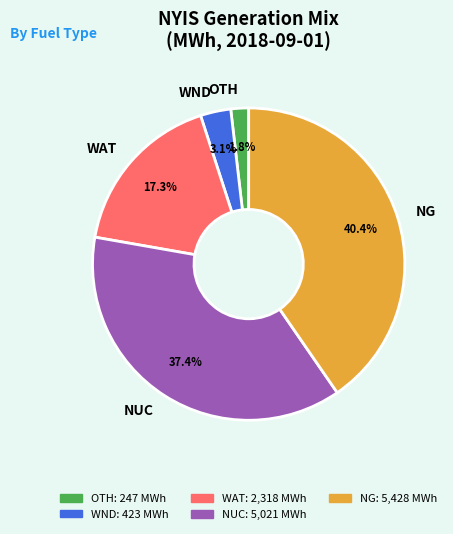

Count the number of slices in the pie.

5